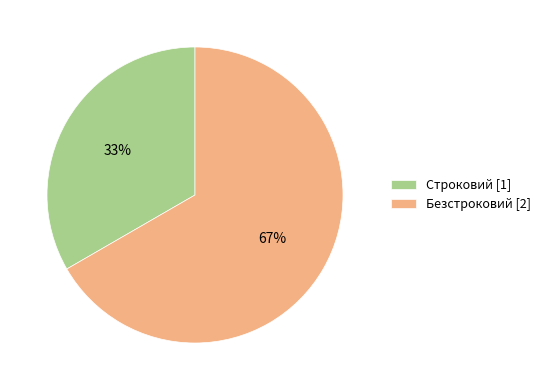

To the nearest percent, what is the combined percentage of Строковий [1] and Безстроковий [2]?

100%